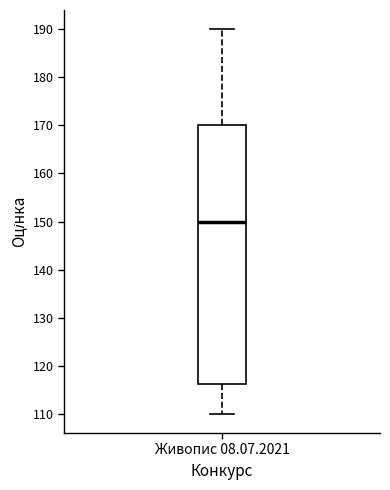

Transcribe this box plot: give where the median line is, the range the box spans, and where the two whiskers end, as read against the y-axis. The values are not printed on the chart, so give them approximately, as read against the axis.

median 150, box 116 to 170, whiskers 110 to 190